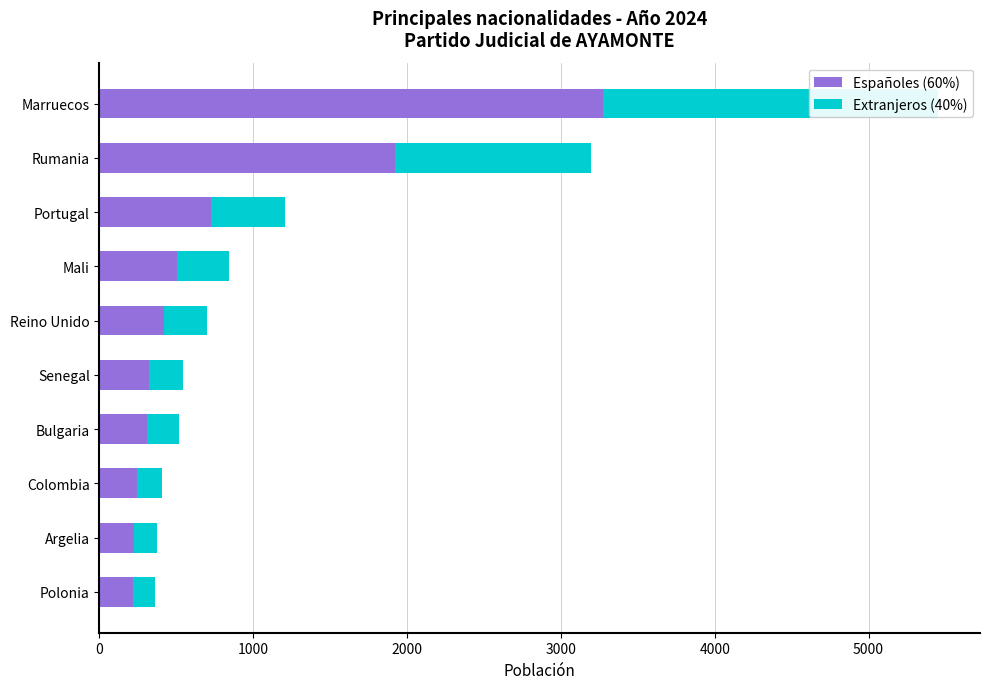

What is the maximum value shown in the chart?

3271.2